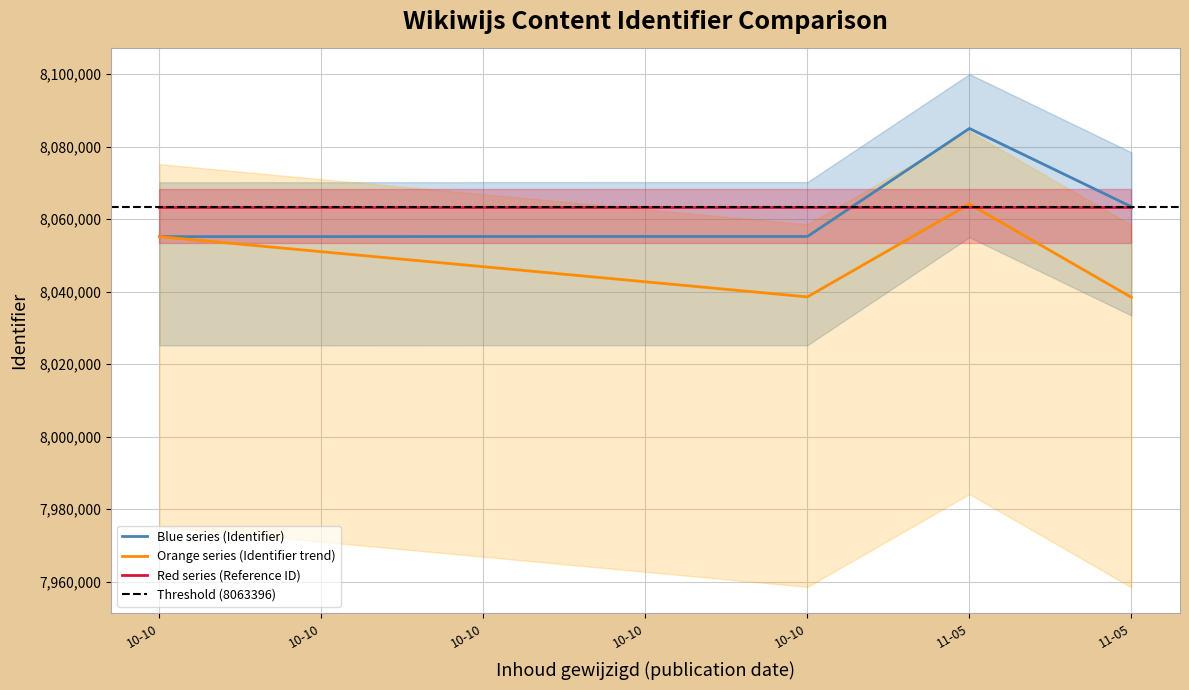

The value of Reference_line at 2024-10-10 09:55:24 is 8063396. True or false?

True